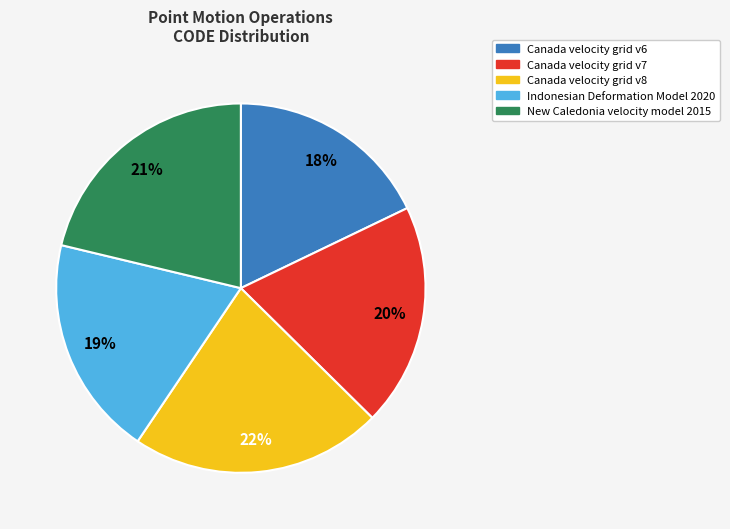

How many slices are in this pie chart?

5